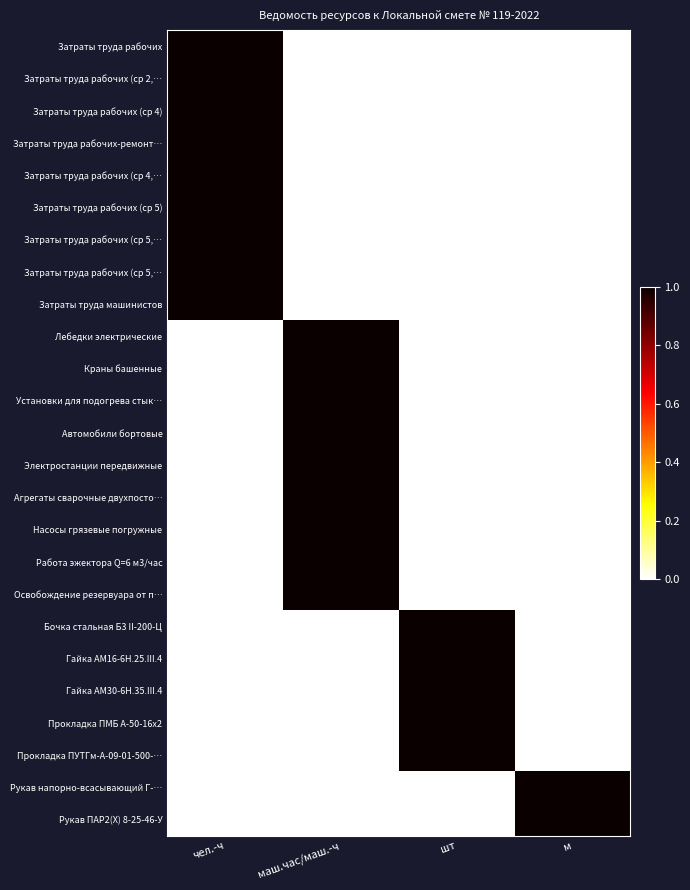

Between маш.час/маш.-ч and шт, which is larger?

маш.час/маш.-ч